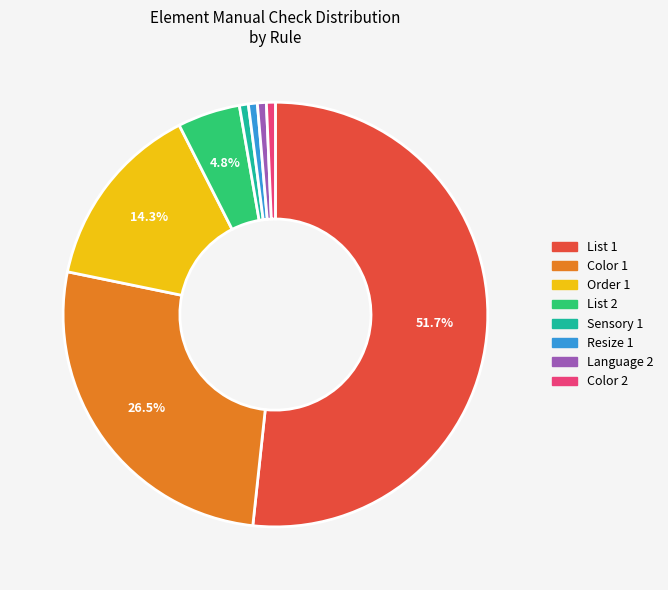

What percentage is the Color 2 slice, to the nearest percent?

1%